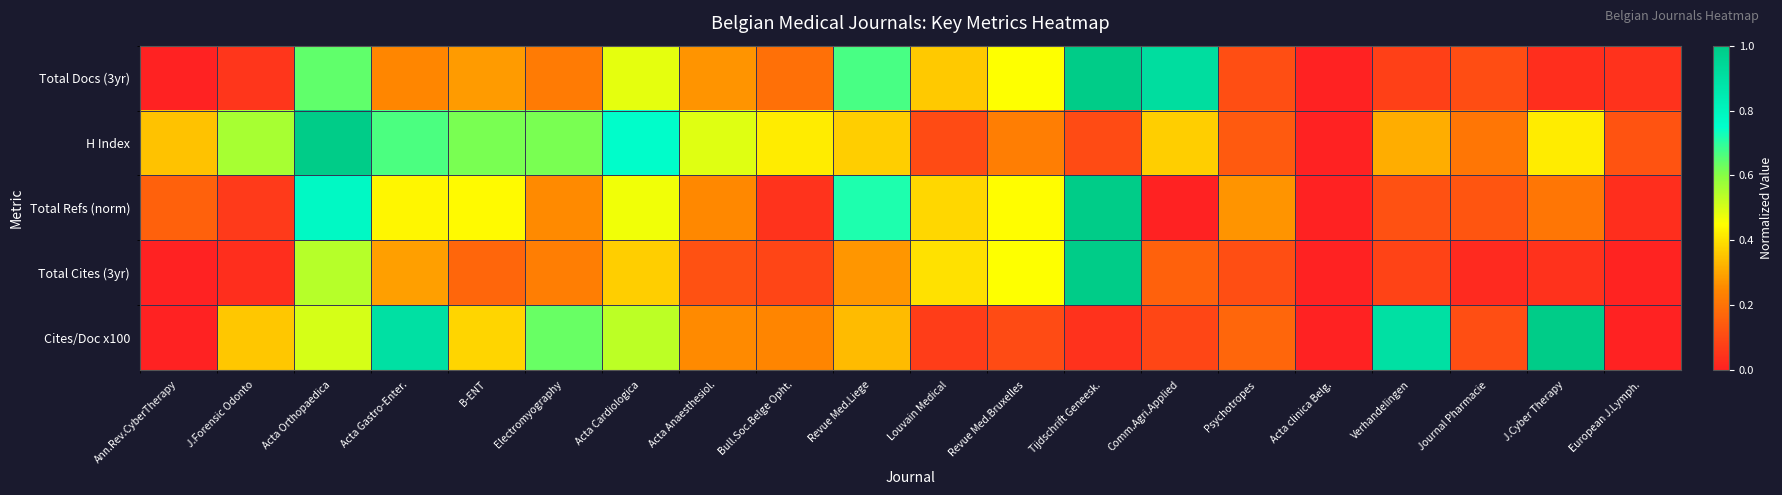

At which category does the chart reach its minimum across all series?

Ann.Rev.CyberTherapy